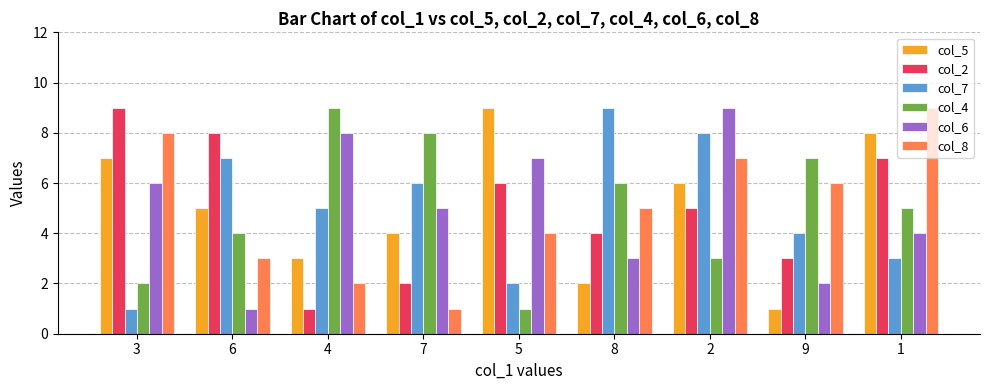

Where is col_4 nearest to the value 5?

1